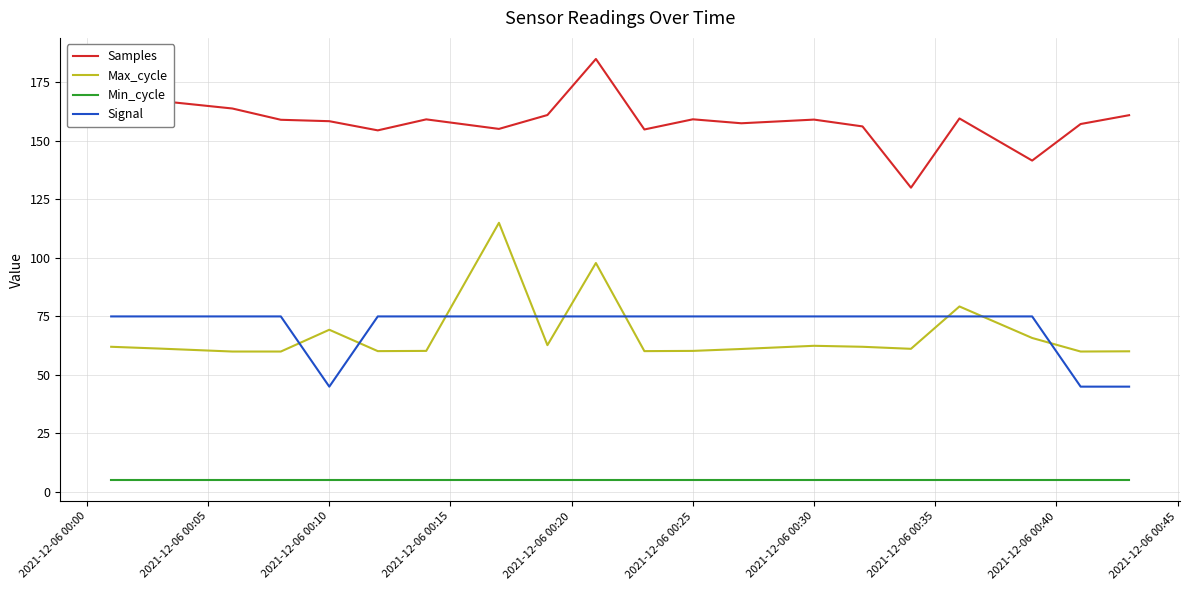

True or false: Max_cycle and Samples cross at least once.

False